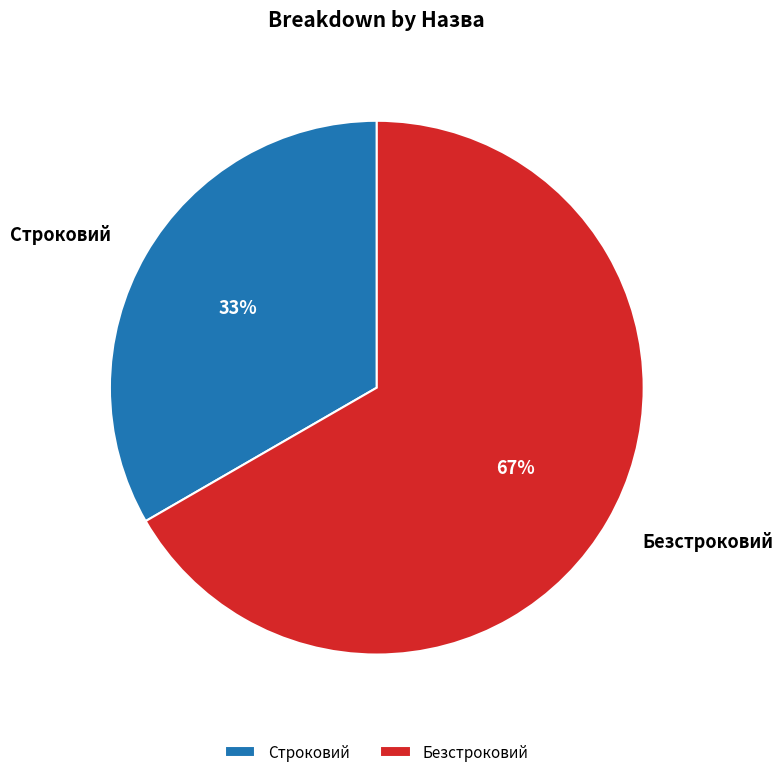

True or false: Безстроковий accounts for 73% of the total.

False